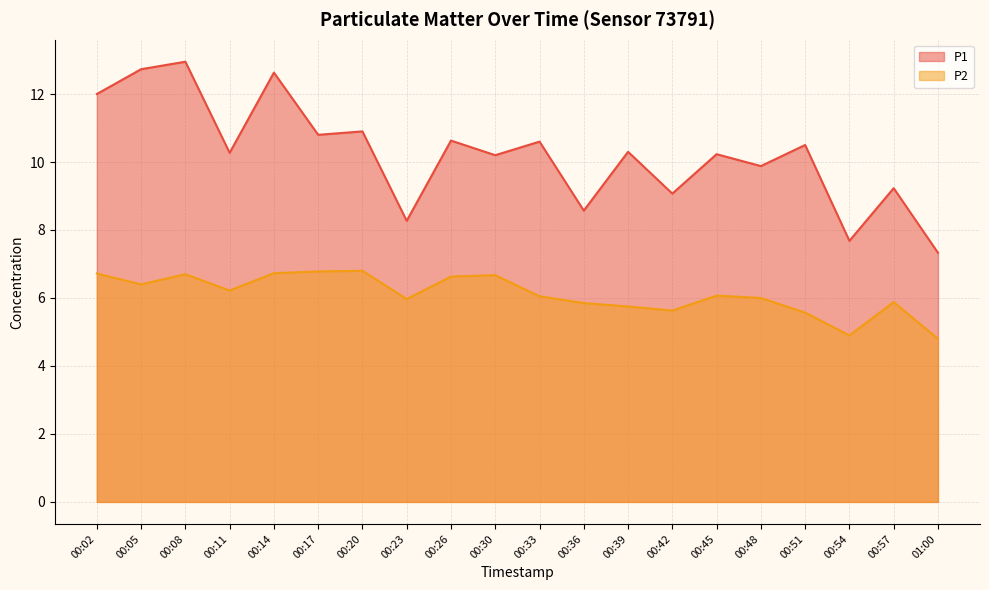

What are all the series names shown in the legend?

P1, P2